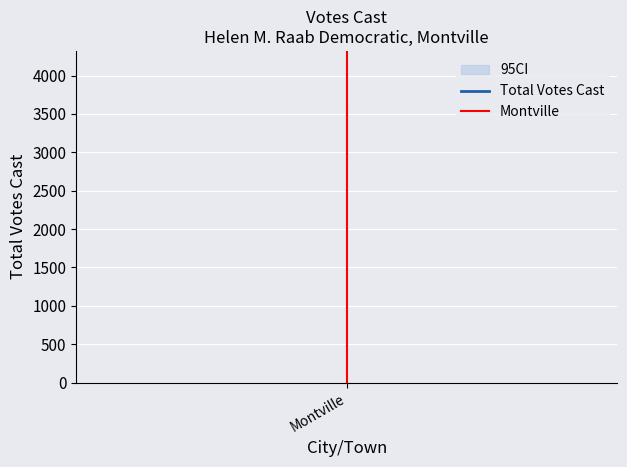

What is the sum of all values?

1